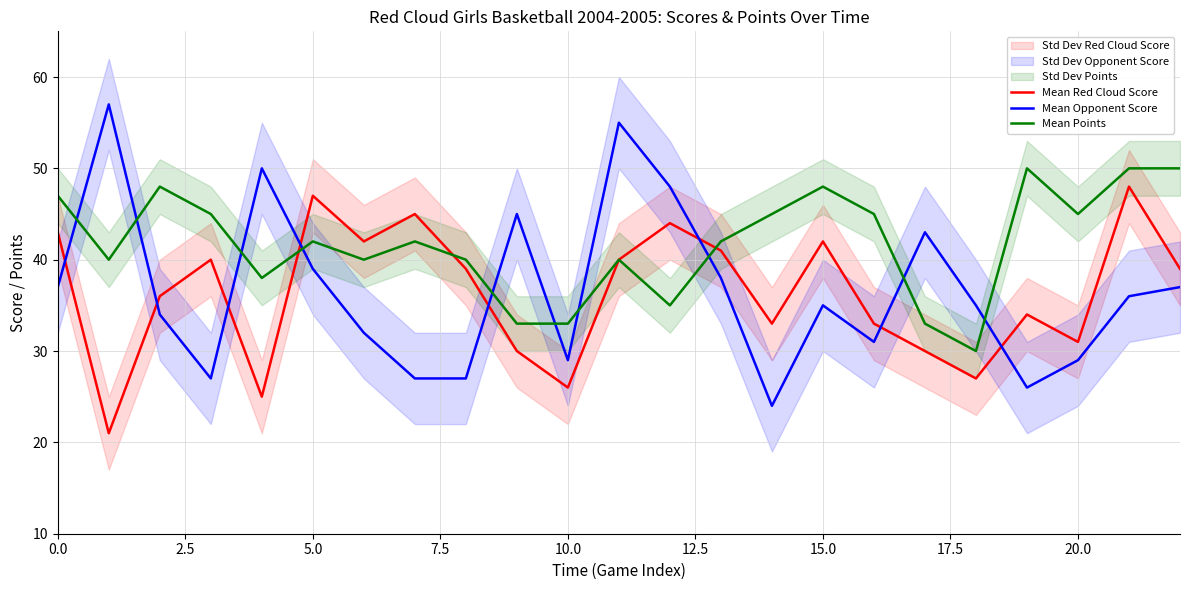

True or false: Mean Red Cloud Score has a value of 33 at 14.

True